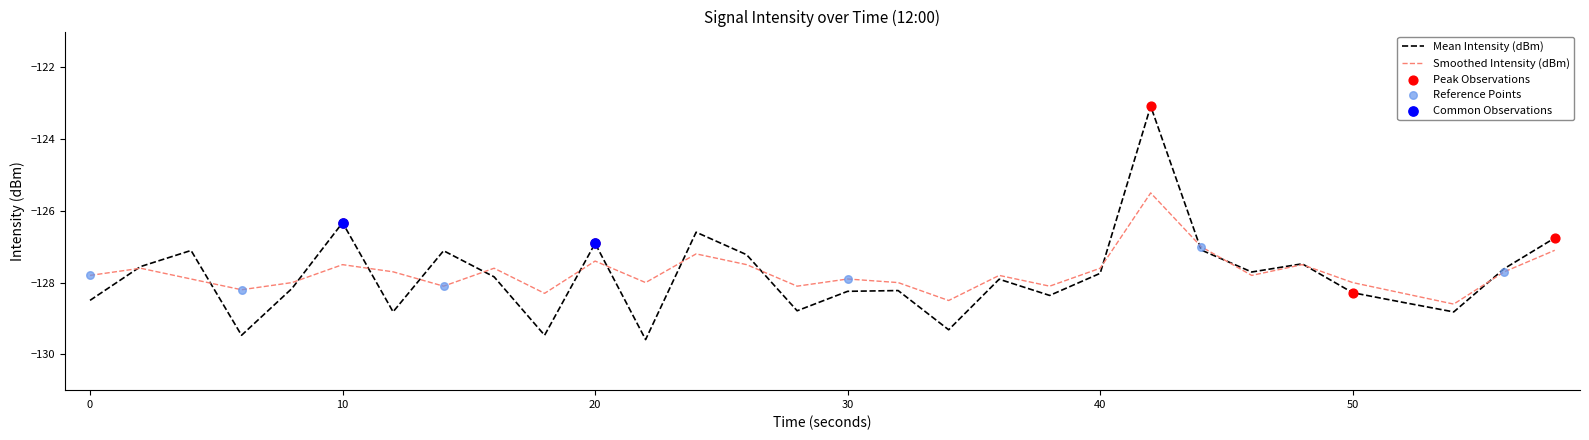

Rank the series by their maximum value, from lowest to highest.

Smoothed Intensity (dBm), Mean Intensity (dBm)